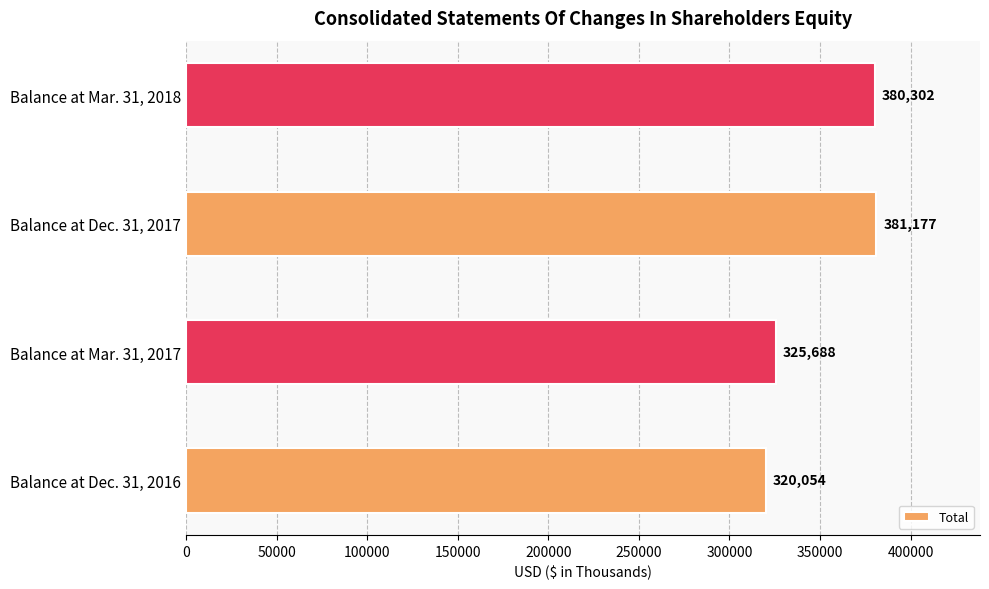

Does the chart contain stacked bars?

No